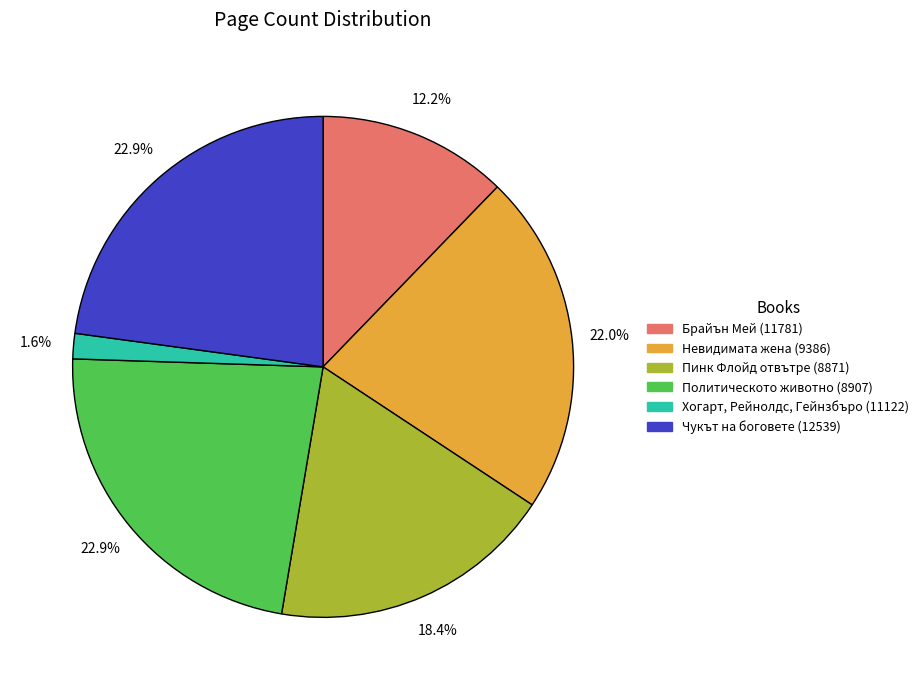

To the nearest percent, what is the difference between the largest and smallest slice percentages?

21%